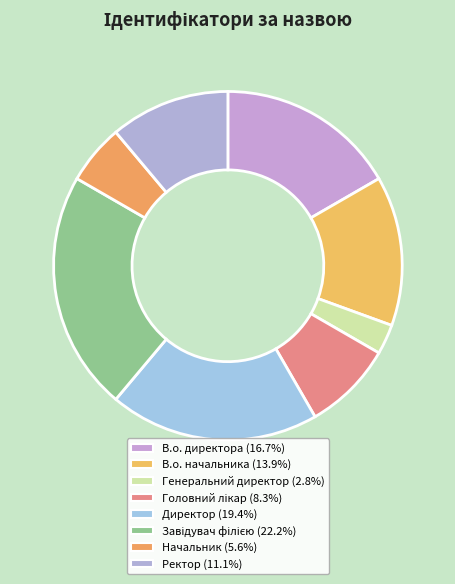

What percentage is NOT represented by Ректор?

88.9%